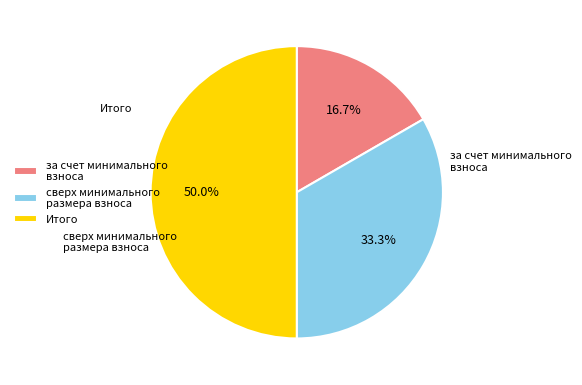

Is the sum of за счет минимального взноса and Итого greater than half?

Yes